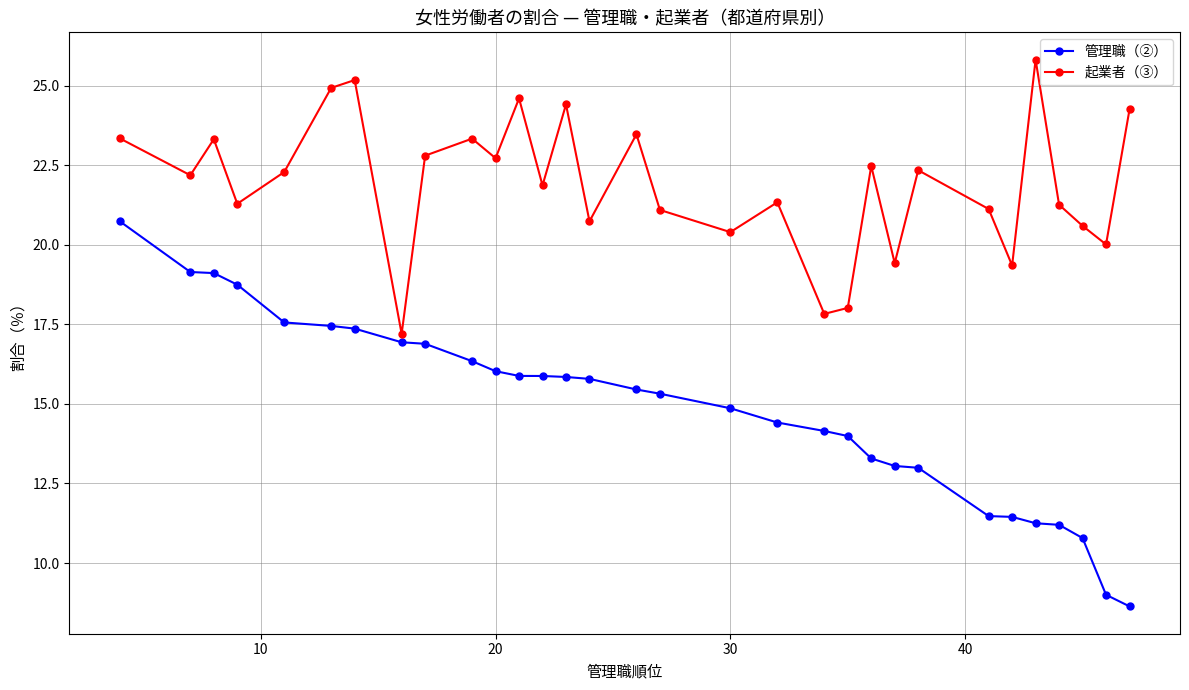

What is the minimum value for 管理職（②）?

8.6